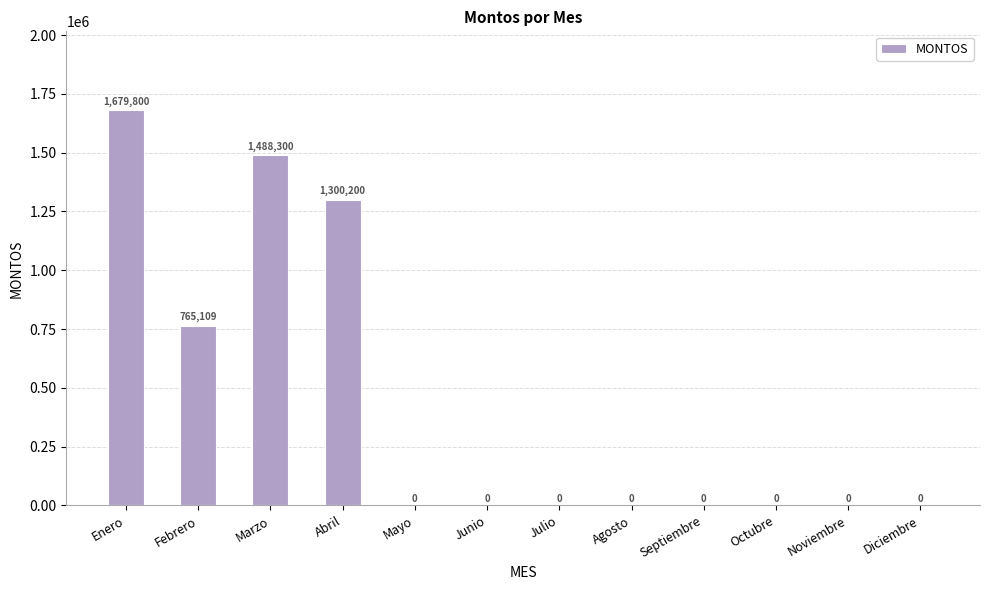

Reading right to left, what are all the values shown in this chart?

0	0	0	0	0	0	0	0	1300200	1488300	765109	1679800